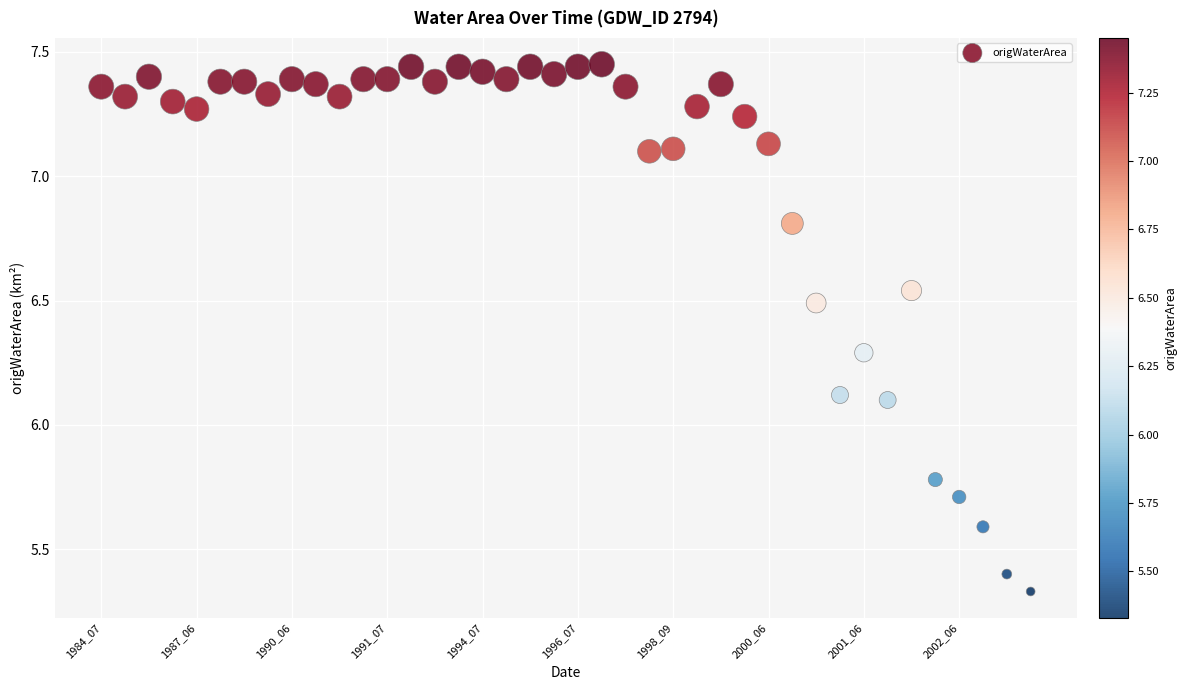

What is the range of Y values (max minus min)?

2.1